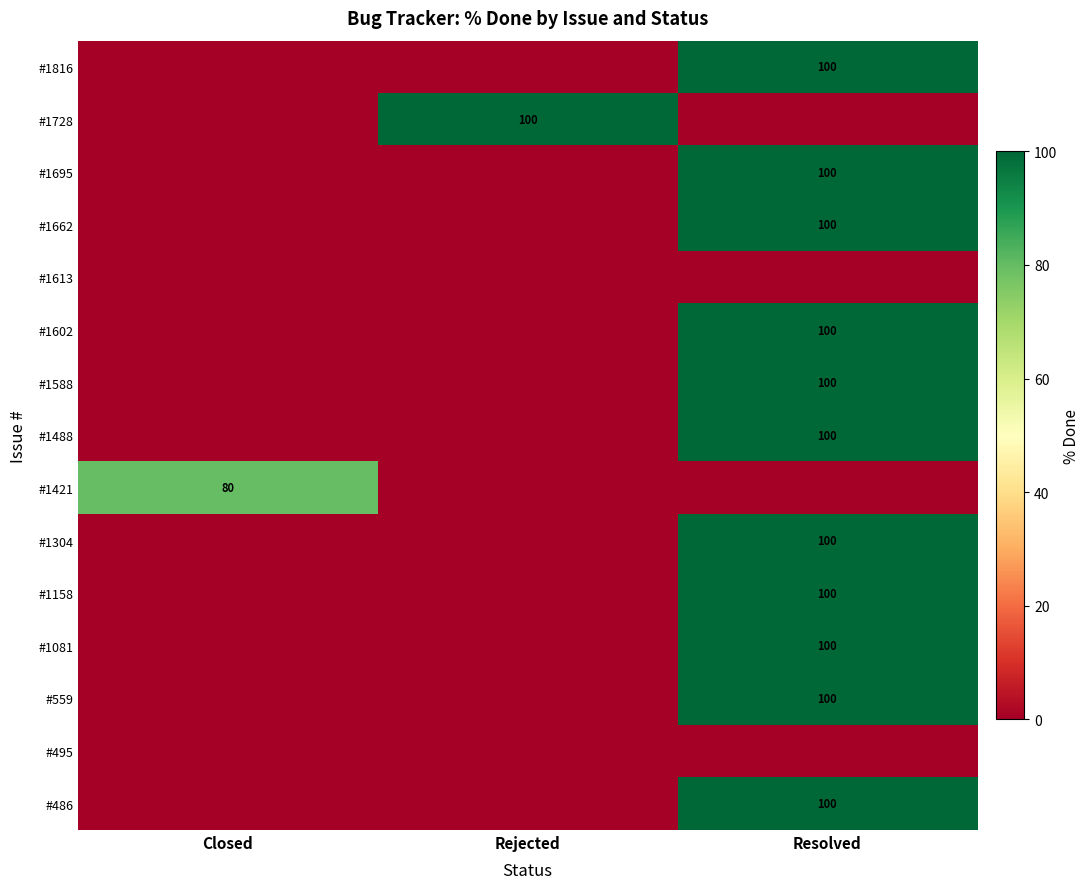

Which has a higher value, Closed or Resolved?

Resolved